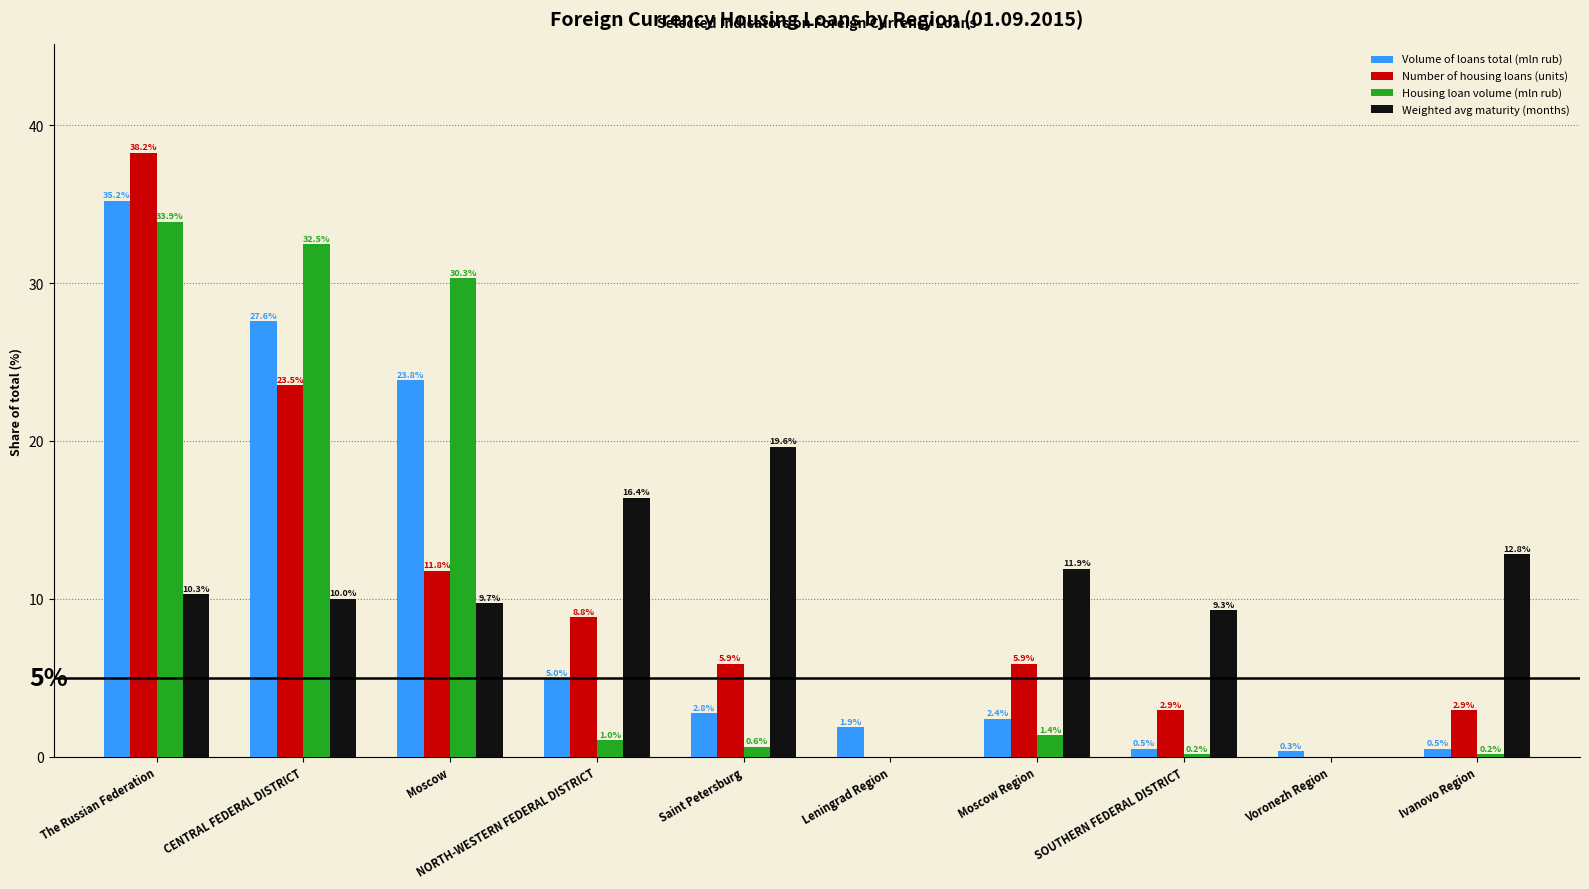

How many values in the Weighted avg maturity (months) series exceed 10?

6